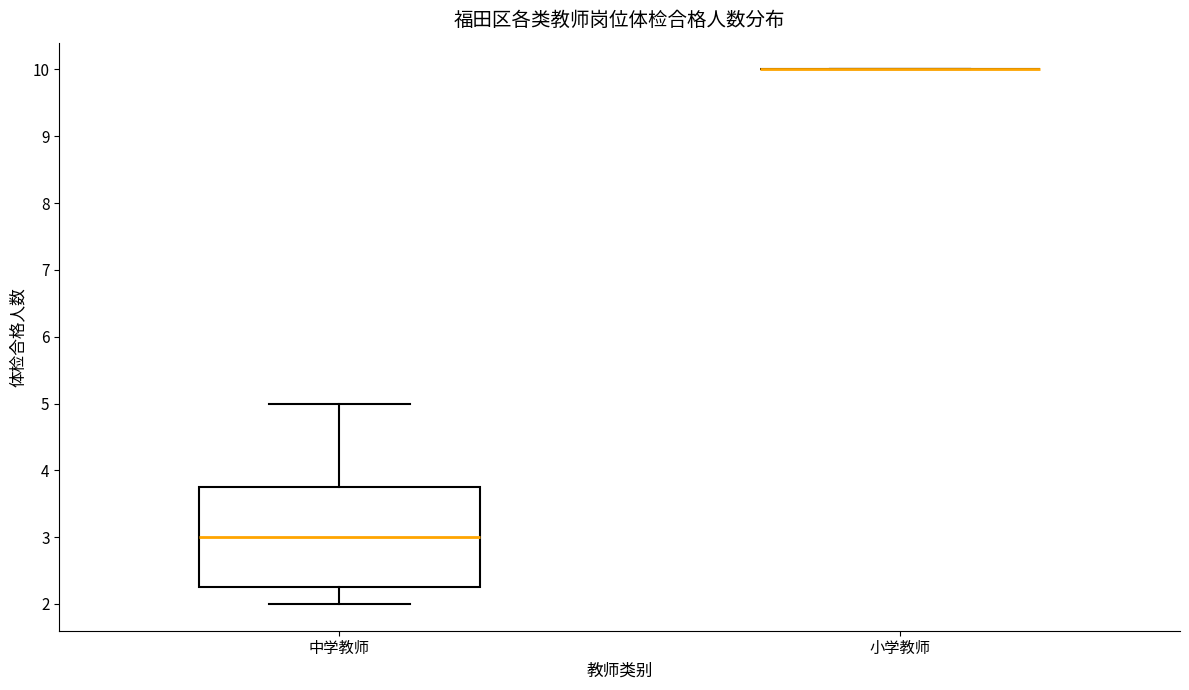

Comparing the boxes themselves (not the whiskers), which one is the tallest?

中学教师